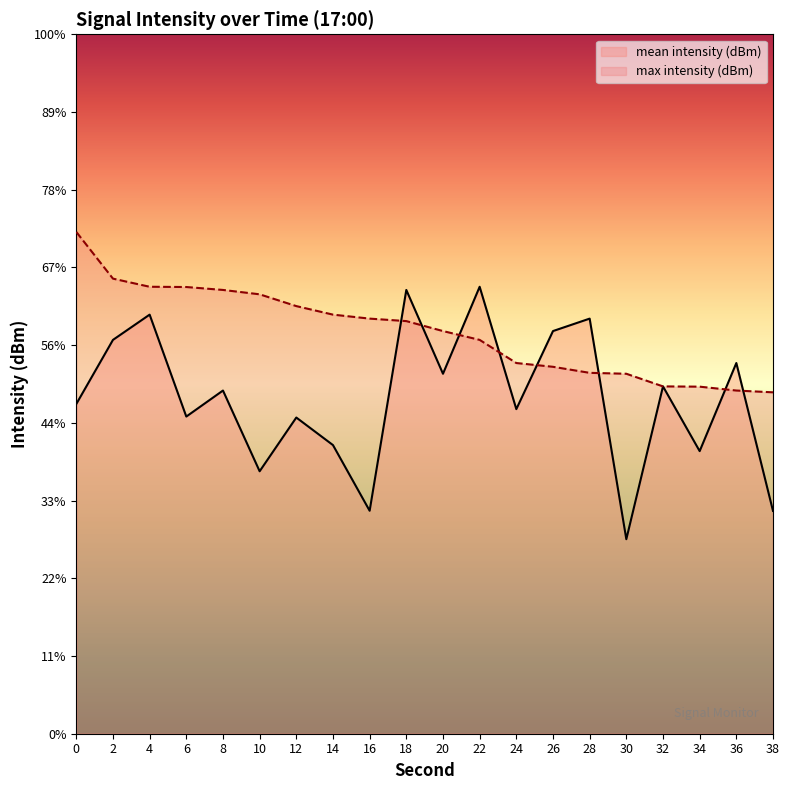

Is it true that mean intensity (dBm) equals -130.7 at 16?

True